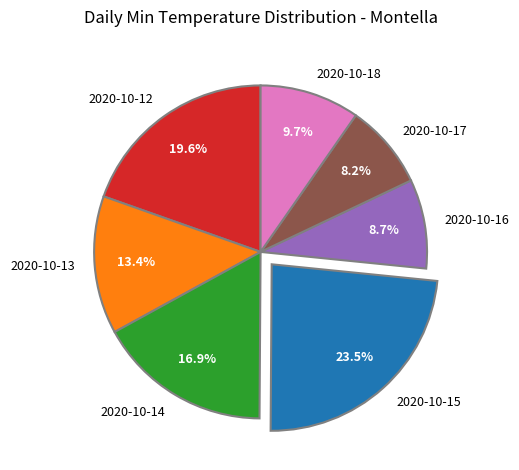

Does 2020-10-16 account for over 50% of the chart?

No